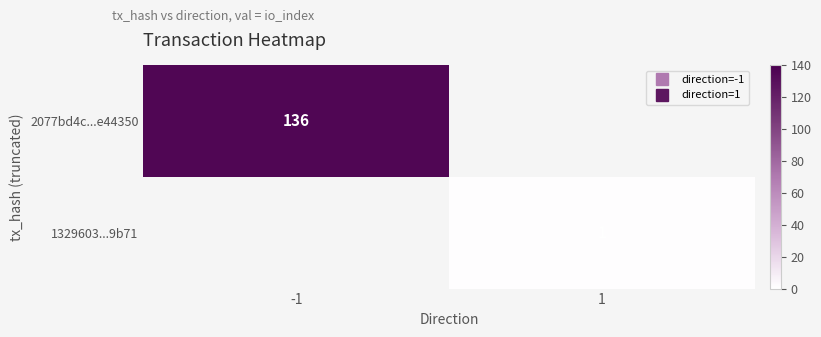

Rank the series by their average value, from highest to lowest.

2077bd4c...e44350, 1329603...9b71